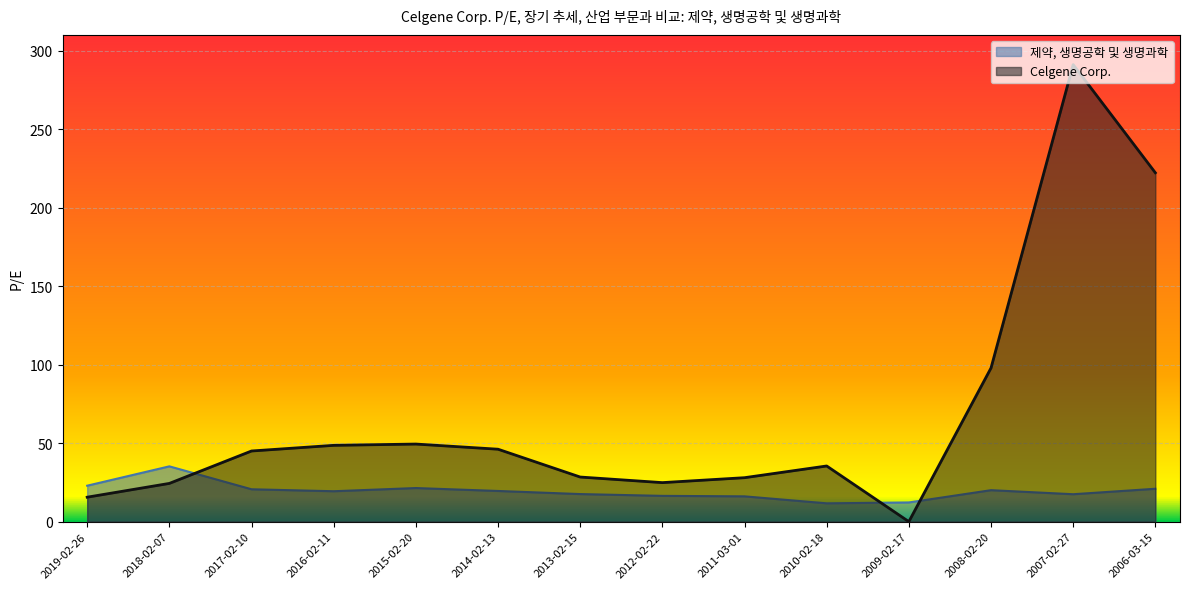

At which label does 제약, 생명공학 및 생명과학 first exceed 19?

2019-02-26